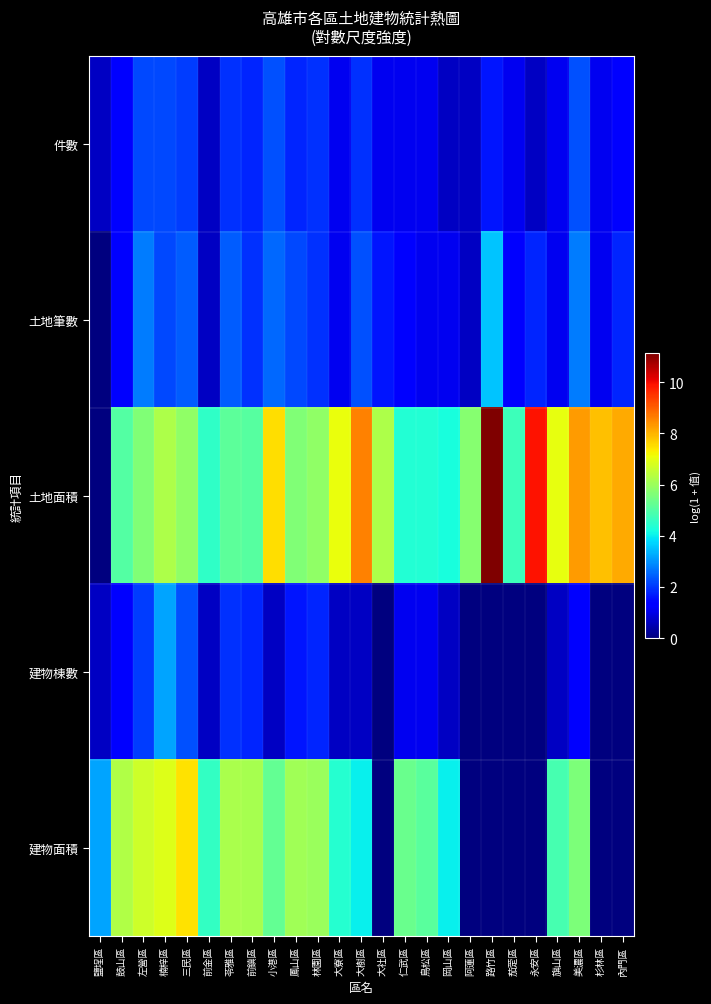

At how many categories does at least one series exceed 3?

25